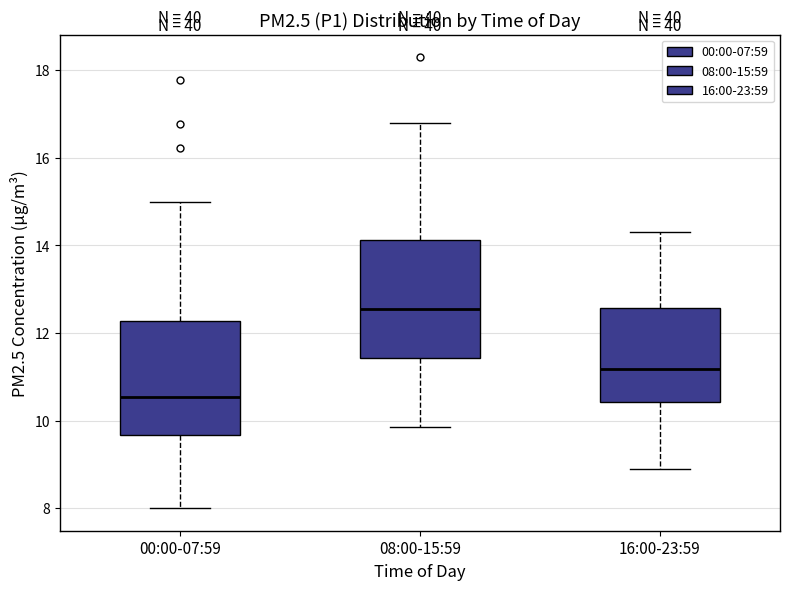

Reading left to right, transcribe this box plot: for each box, give where its median line is, the range the box spans, and where its two whiskers end, as read against the y-axis. The values are not printed on the chart, so give them approximately, as read against the axis.

00:00-07:59: median 10.6, box 9.6 to 12.2, whiskers 8.0 to 15.0
08:00-15:59: median 12.6, box 11.4 to 14.2, whiskers 9.8 to 16.8
16:00-23:59: median 11.2, box 10.4 to 12.6, whiskers 9.0 to 14.4